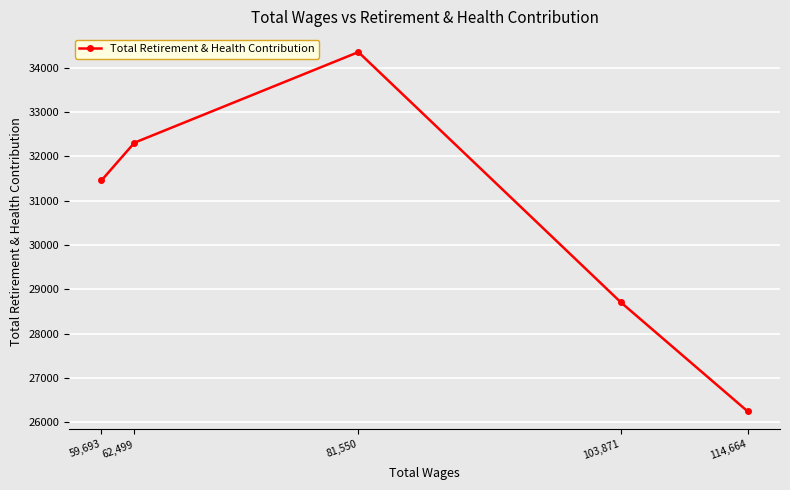

Is this an area chart (filled region under the line)?

No